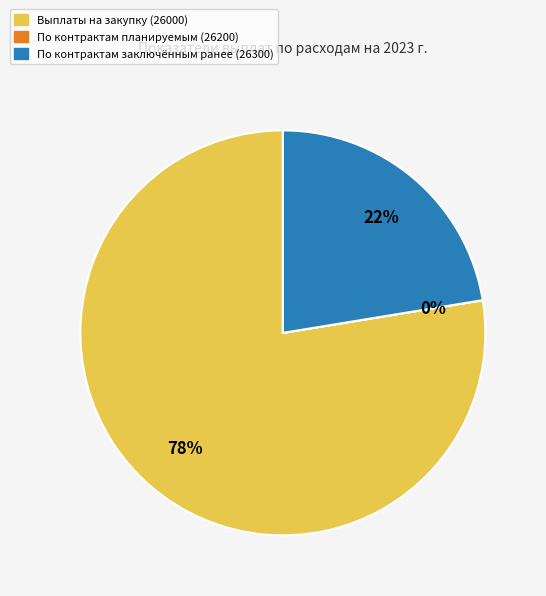

To the nearest percent, what percentage of the pie is По контрактам заключённым ранее (26300)?

22%